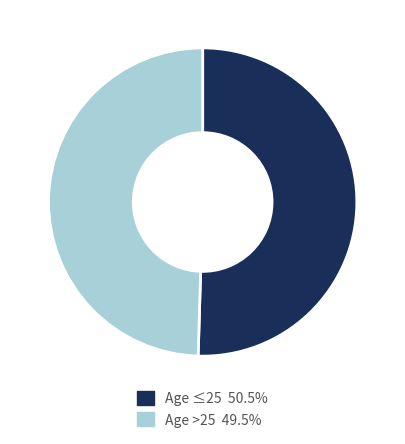

Is Age ≤25 50.5% the majority of the pie?

Yes